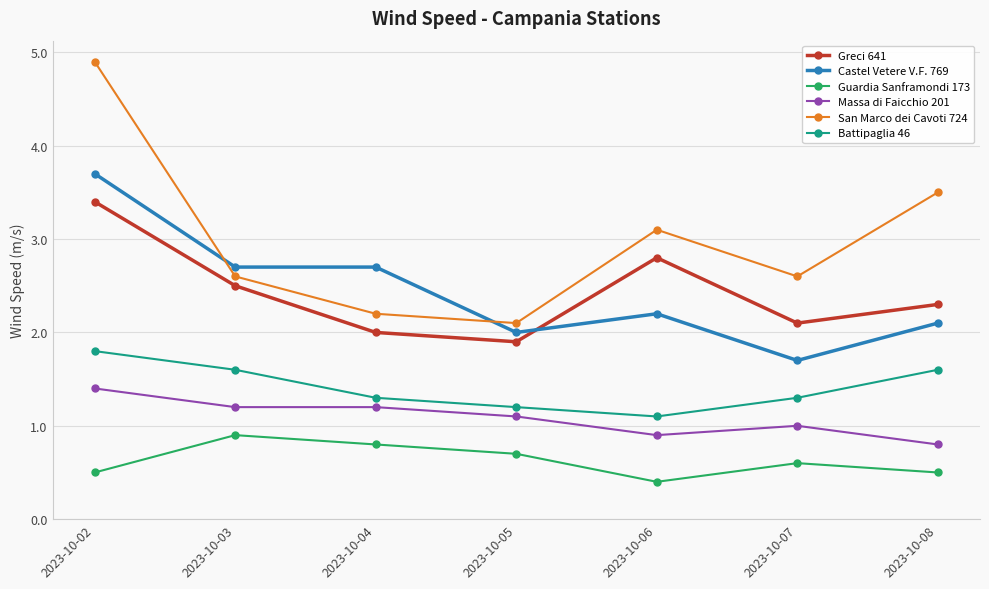

Reading right to left, transcribe all the data shown in this chart.

Greci 641: 2.3	2.1	2.8	1.9	2.0	2.5	3.4
Castel Vetere V.F. 769: 2.1	1.7	2.2	2.0	2.7	2.7	3.7
Guardia Sanframondi 173: 0.5	0.6	0.4	0.7	0.8	0.9	0.5
Massa di Faicchio 201: 0.8	1.0	0.9	1.1	1.2	1.2	1.4
San Marco dei Cavoti 724: 3.5	2.6	3.1	2.1	2.2	2.6	4.9
Battipaglia 46: 1.6	1.3	1.1	1.2	1.3	1.6	1.8